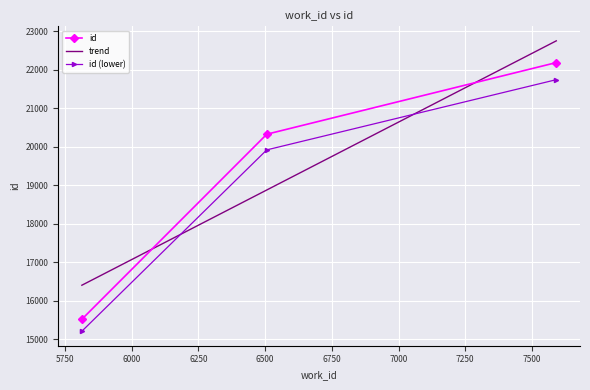

Is it true that the value at 7591 is 21744.2?

True